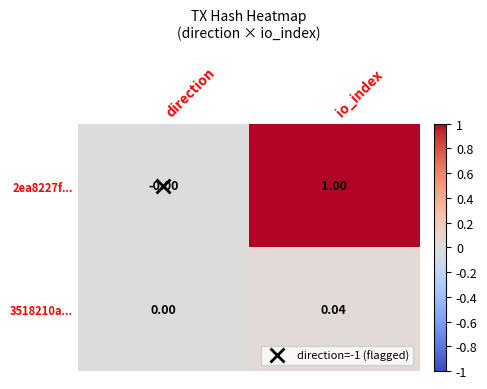

At which category is the sum across all series the highest?

io_index